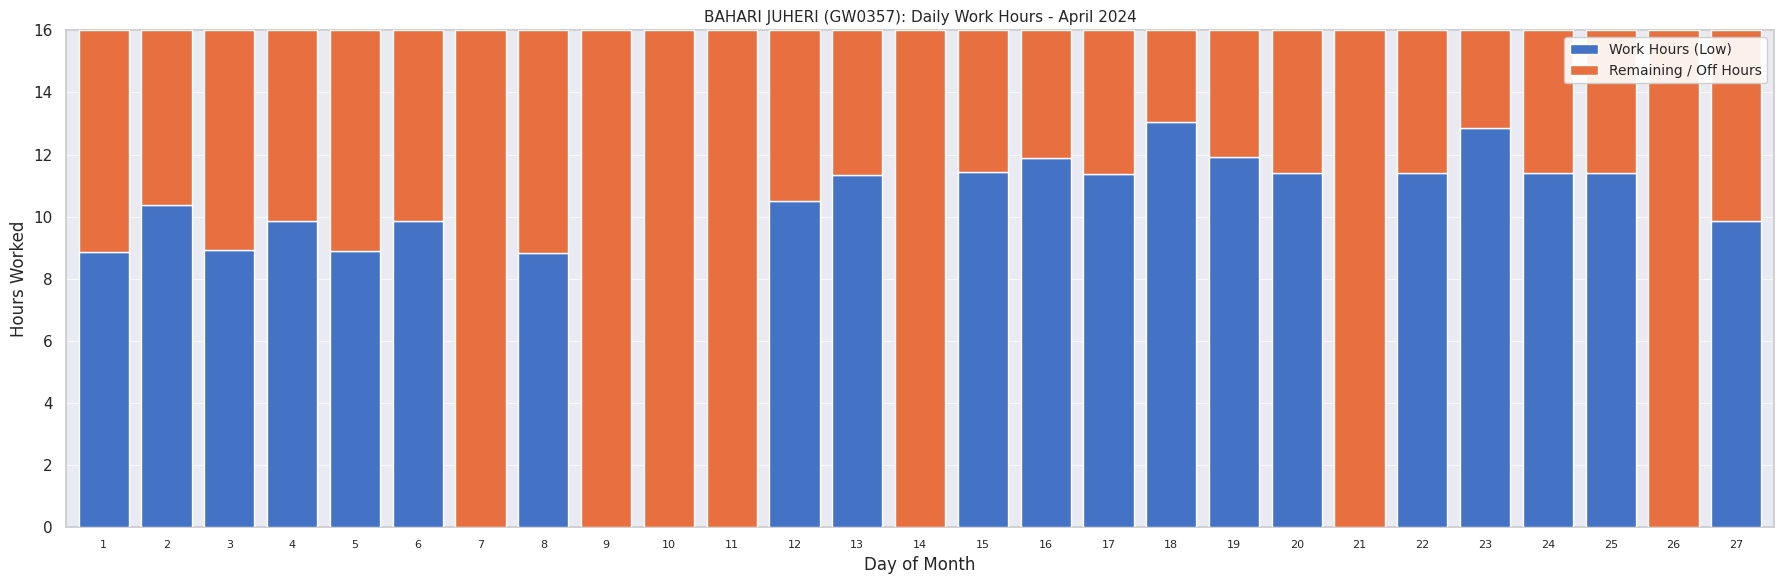

What is the maximum value for Work Hours (Low)?

13.1